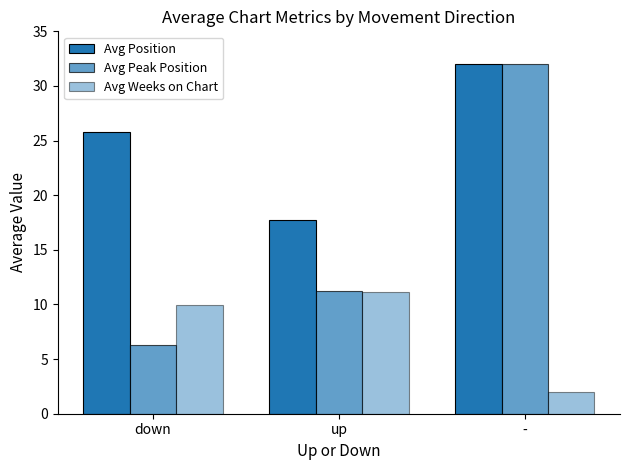

How many groups of bars are there?

3